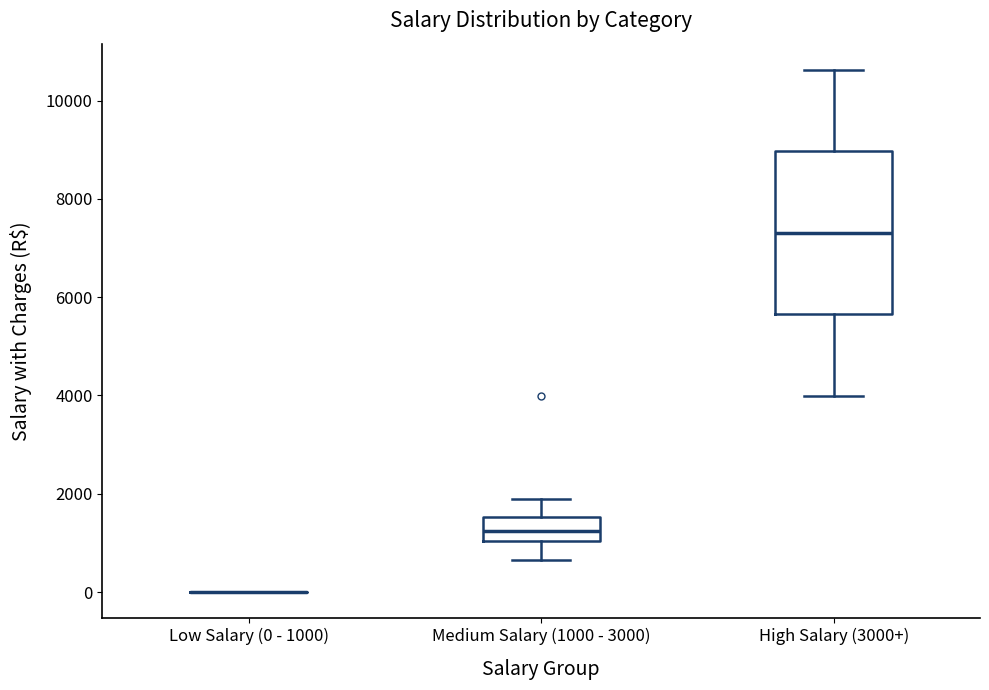

Reading left to right, transcribe this box plot: for each box, give where its median line is, the range the box spans, and where its two whiskers end, as read against the y-axis. The values are not printed on the chart, so give them approximately, as read against the axis.

Low Salary (0 - 1000): box collapsed to a line at 0, whiskers 0 to 0
Medium Salary (1000 - 3000): median 1200, box 1000 to 1600, whiskers 600 to 1800
High Salary (3000+): median 7400, box 5600 to 9000, whiskers 4000 to 10600